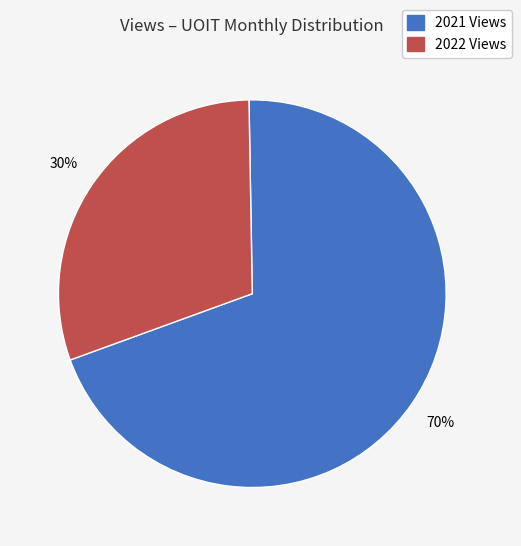

Rank the categories by value from highest to lowest.

2021 Views, 2022 Views